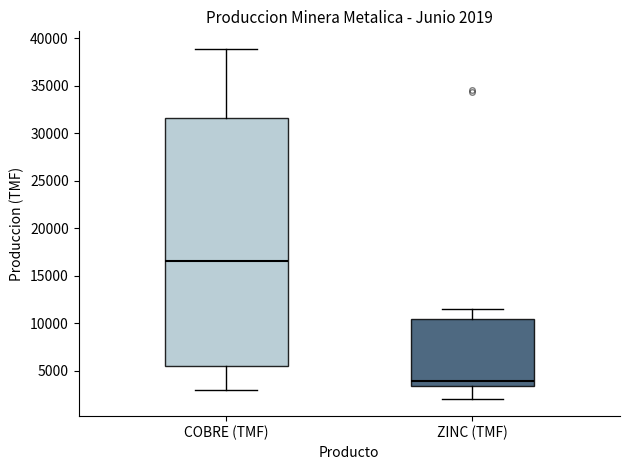

Which box's median line is the lowest?

ZINC (TMF)